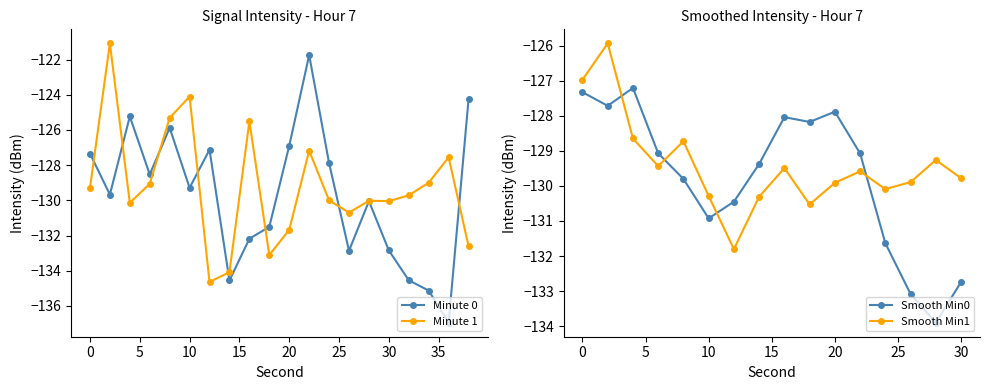

What is the approximate value of Minute 0 at 10?

-129.3